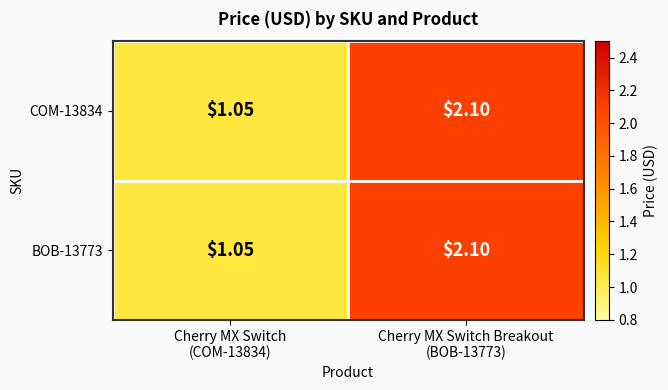

List the series in order of their peak value, lowest first.

COM-13834, BOB-13773